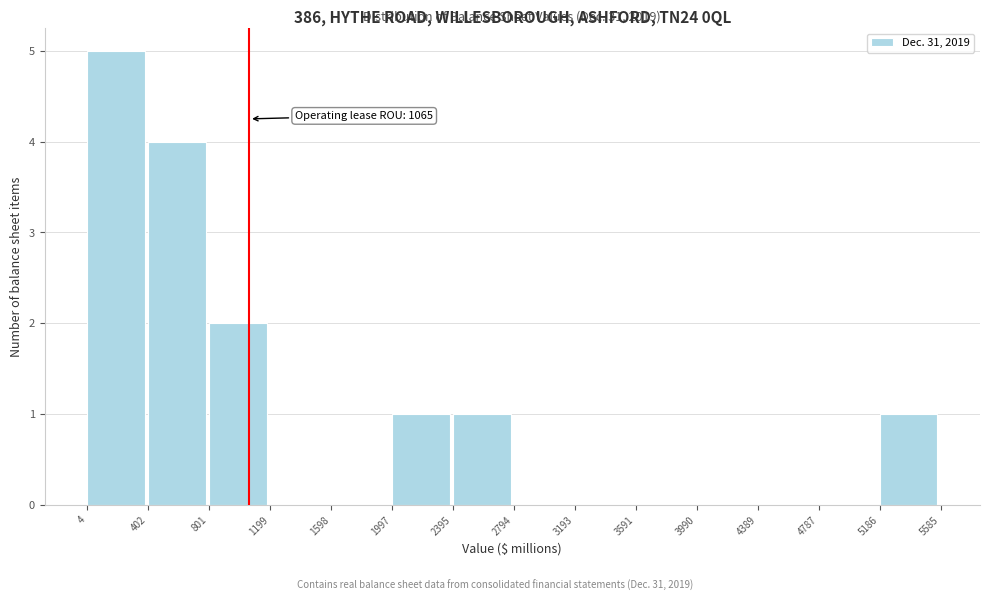

Which range on the x-axis has the tallest bar?

4 to 402